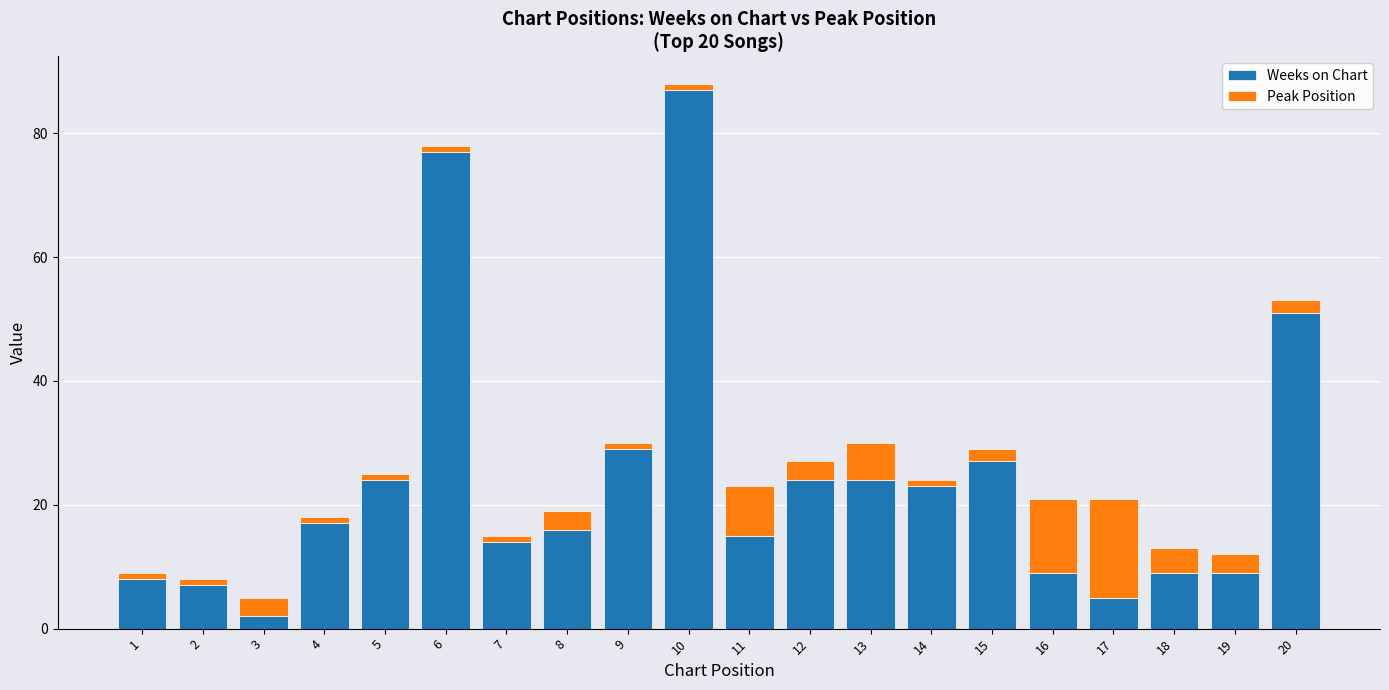

Is it true that Weeks on Chart equals 41 at 15?

False